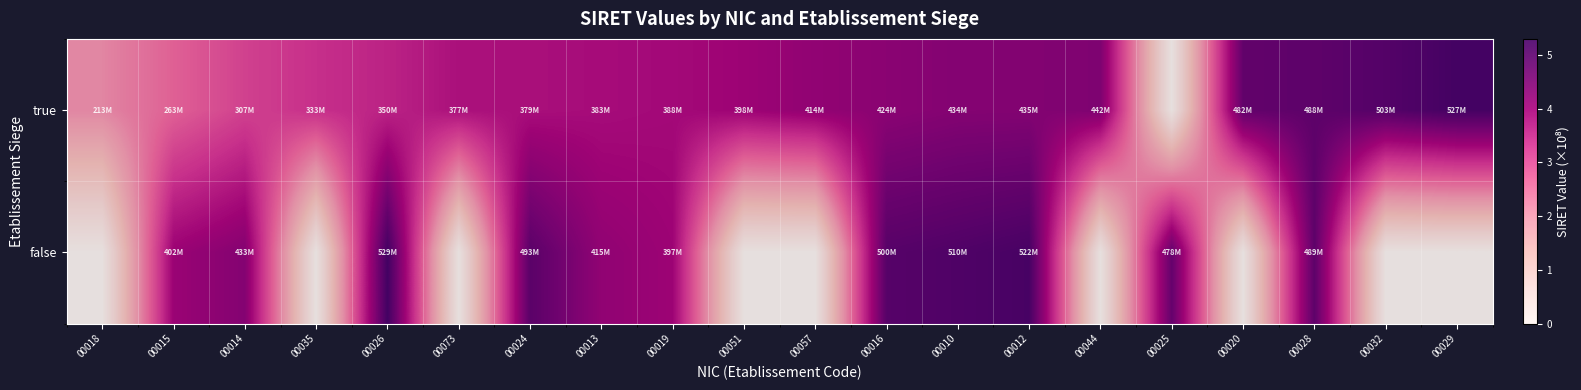

Between 00028 and 00029, which is larger?

00029